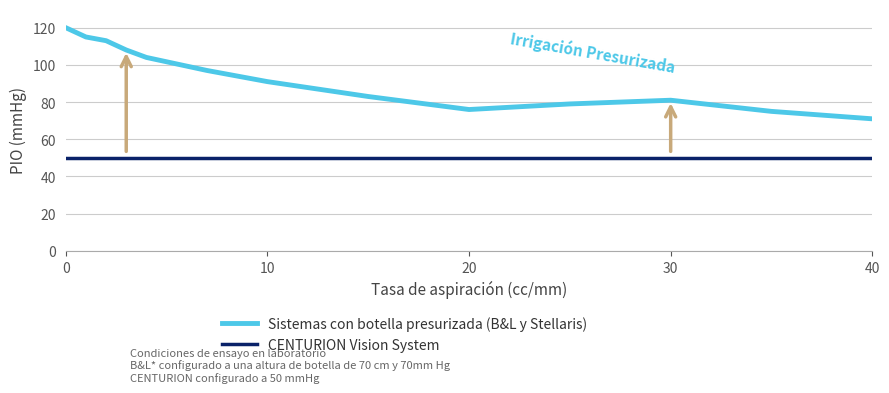

List the series in order of their overall mean, lowest first.

CENTURION Vision System, Sistemas con botella presurizada (B&L y Stellaris)